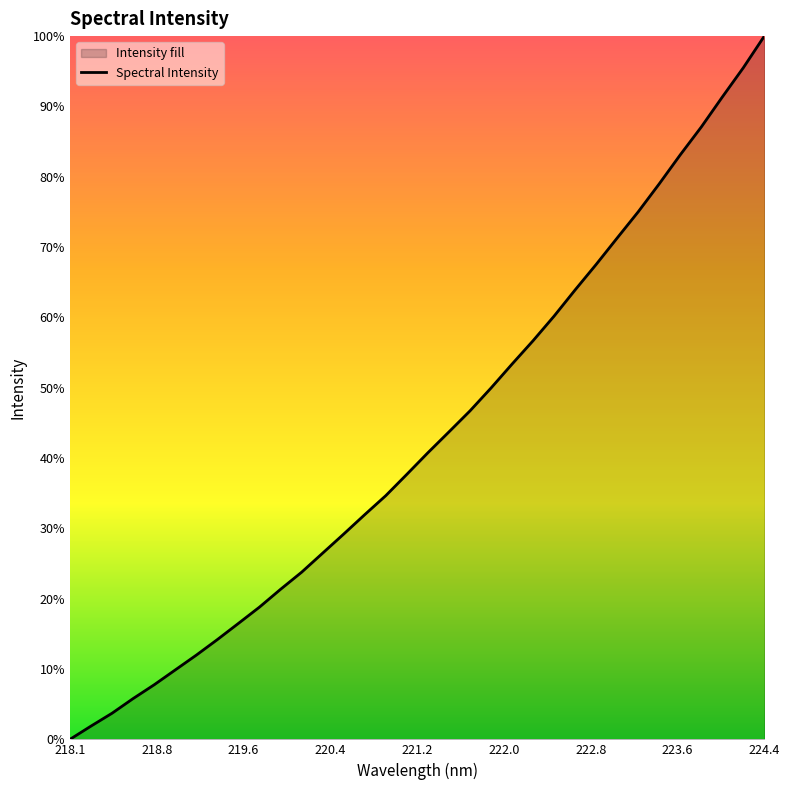

Reading left to right, list all the values displayed in this chart.

2804.3	2865.7	2925.3	2993.2	3057.0	3125.7	3194.2	3266.3	3341.2	3416.6	3498.9	3578.1	3666.3	3754.7	3844.6	3932.6	4031.2	4131.1	4227.5	4324.7	4430.6	4541.4	4649.7	4763.6	4884.9	5002.8	5125.2	5246.4	5376.0	5510.2	5638.9	5777.7	5913.2	6059.7